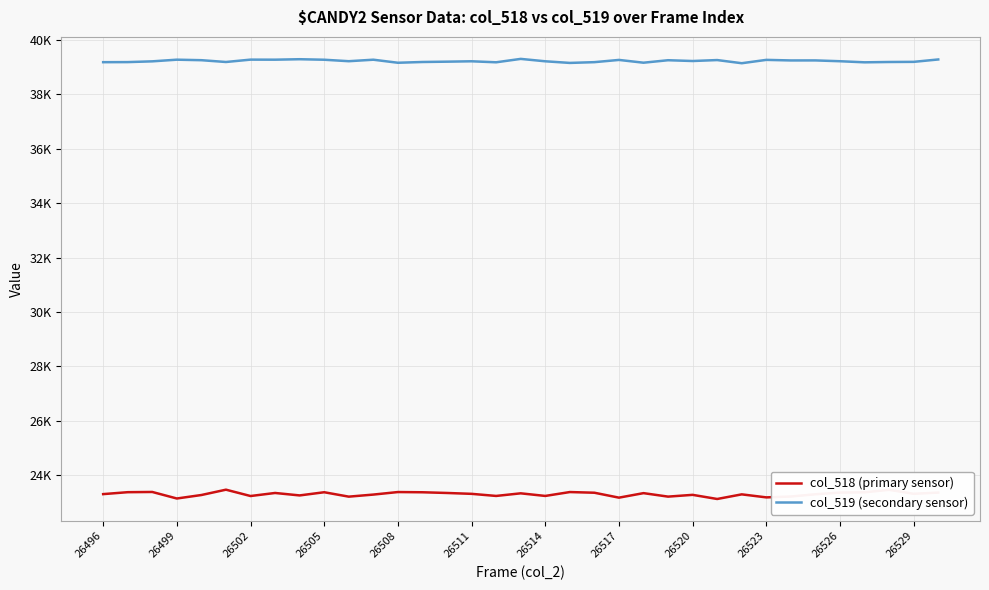

Is this an area chart (filled region under the line)?

No